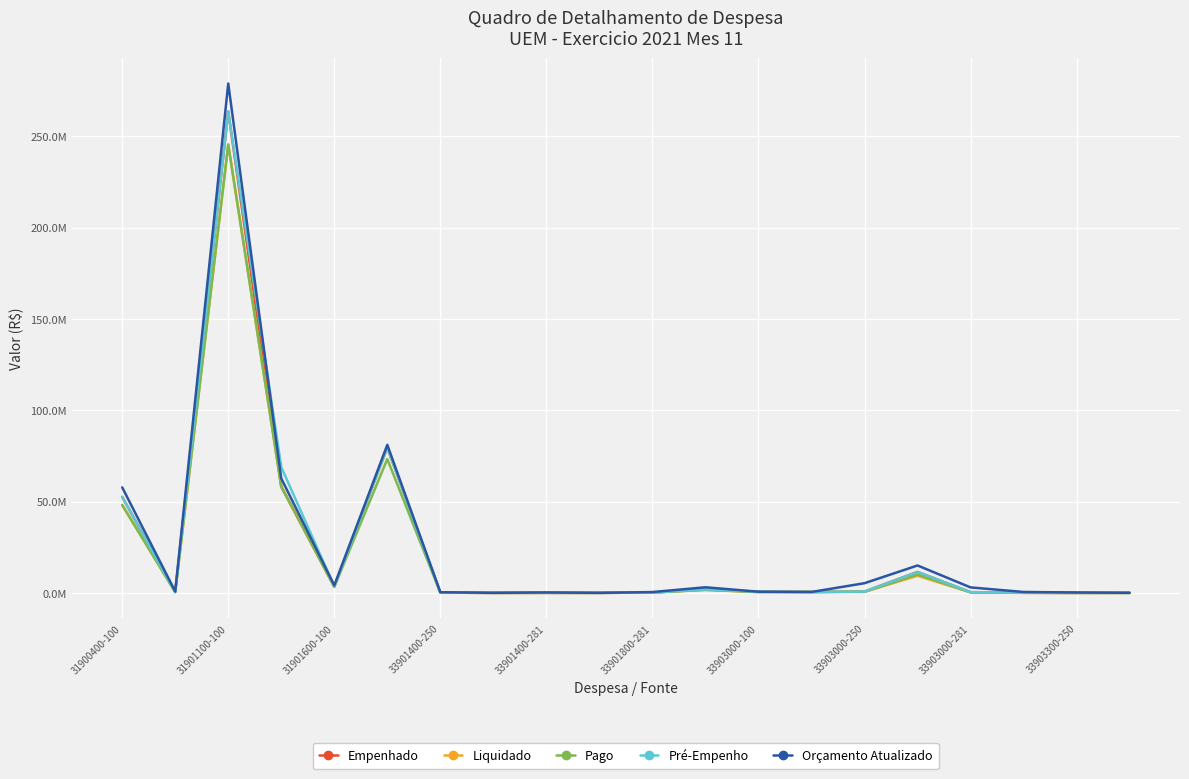

Which series has the largest range (max minus min)?

Orçamento Atualizado